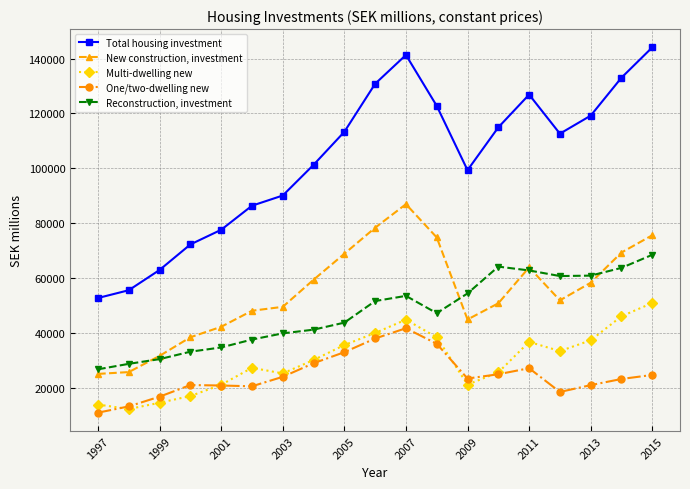

Which series has the largest range (max minus min)?

Total housing investment